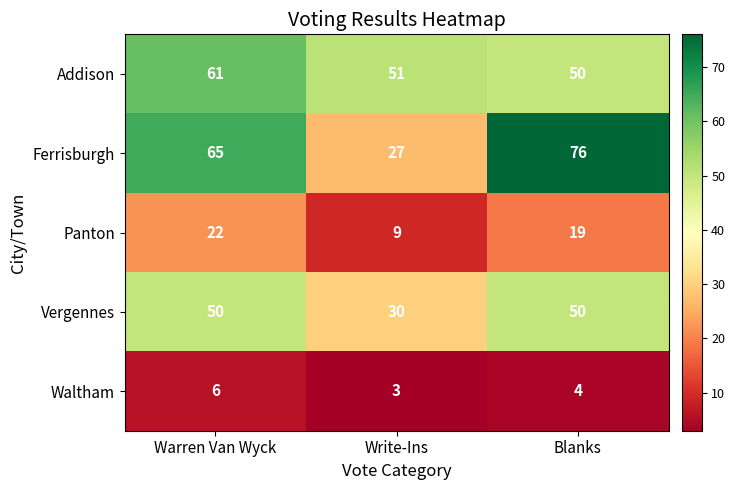

What is the minimum value for Vergennes?

30